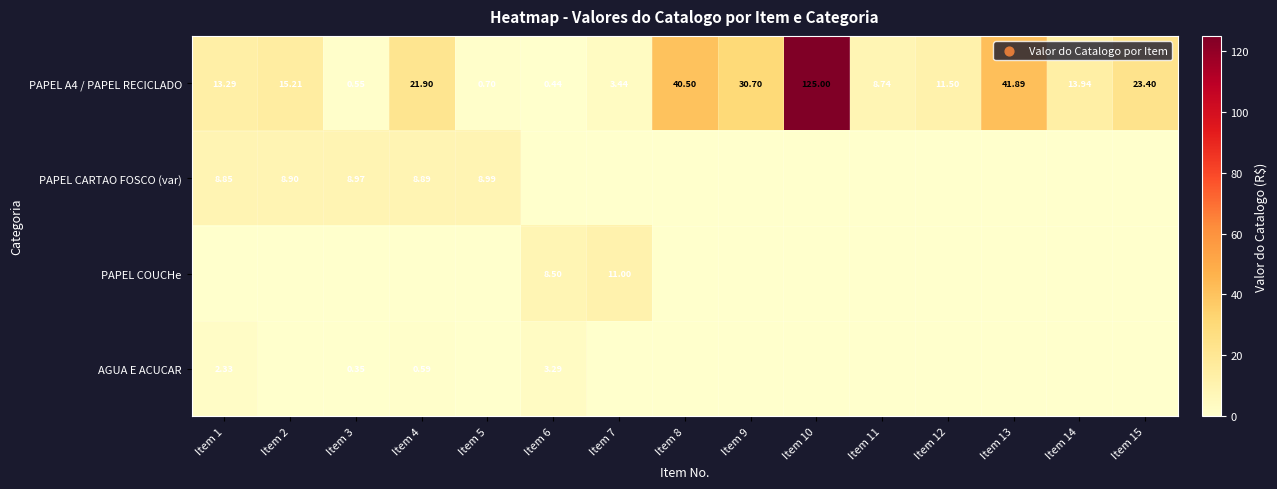

Is it true that AGUA E ACUCAR equals 1.7 at Item 9?

False